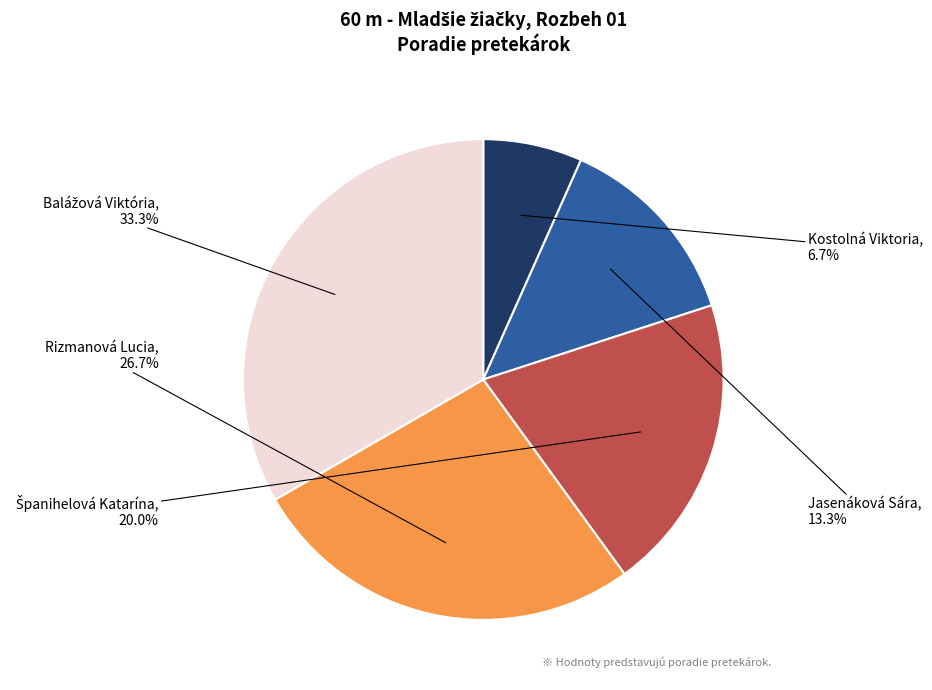

What portion of the pie excludes Kostolná Viktoria?

93.3%